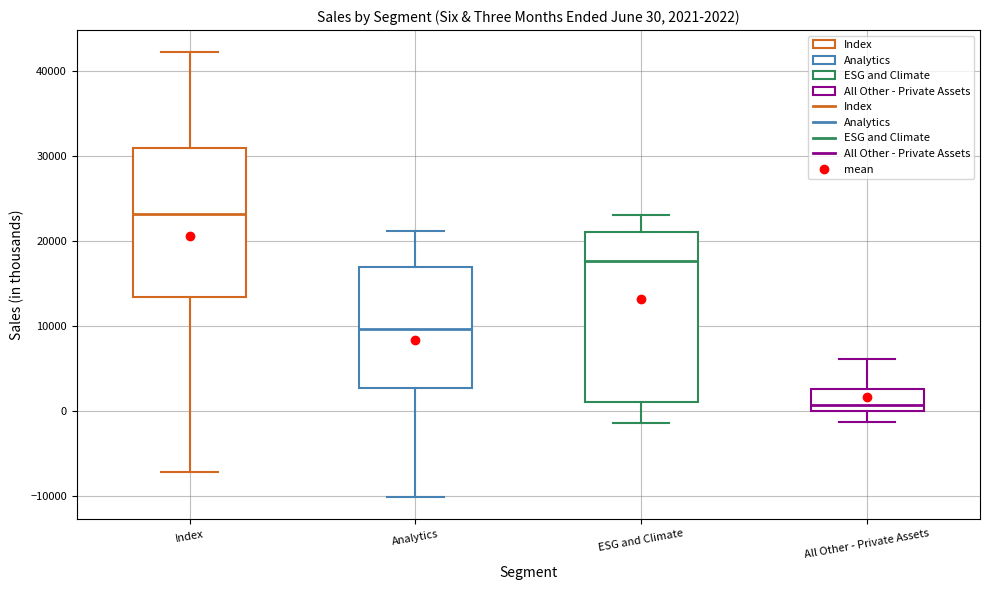

Which box is the tallest, from its lower edge to its upper edge?

ESG and Climate